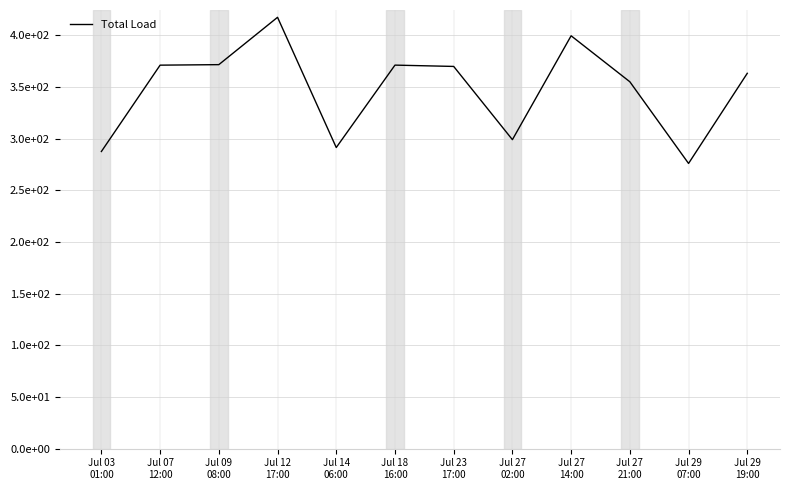

The value at Jul 27
21:00 is 167.8. True or false?

False